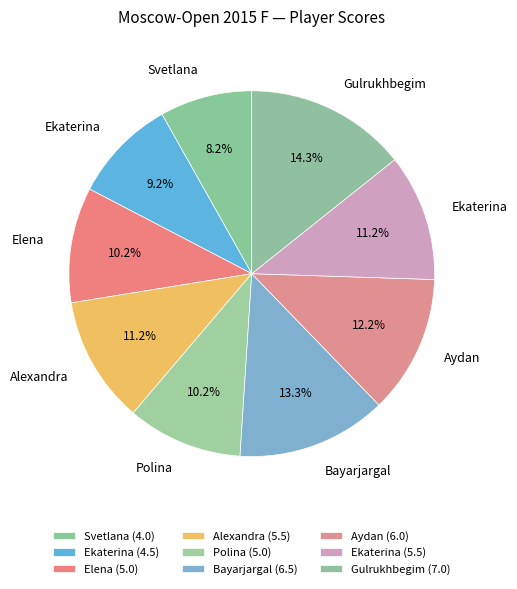

How many slices are in this pie chart?

9